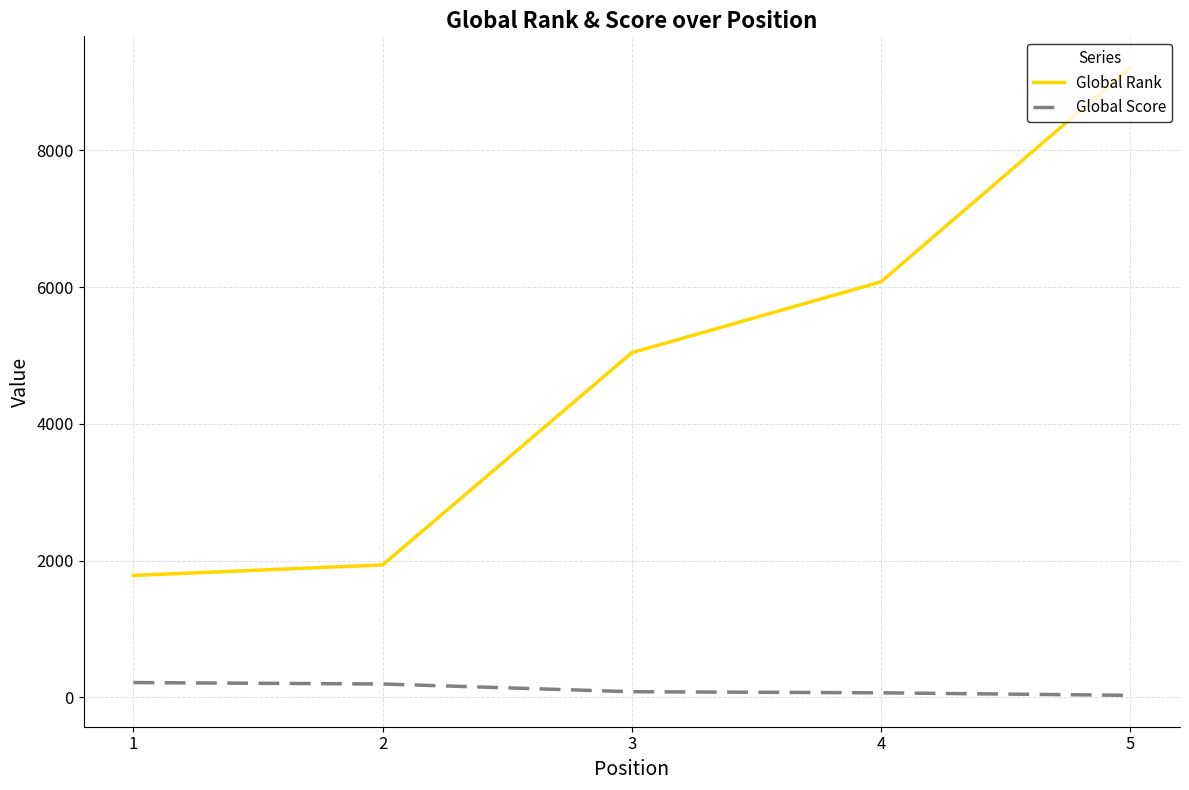

At which category does the chart reach its peak across all series?

5